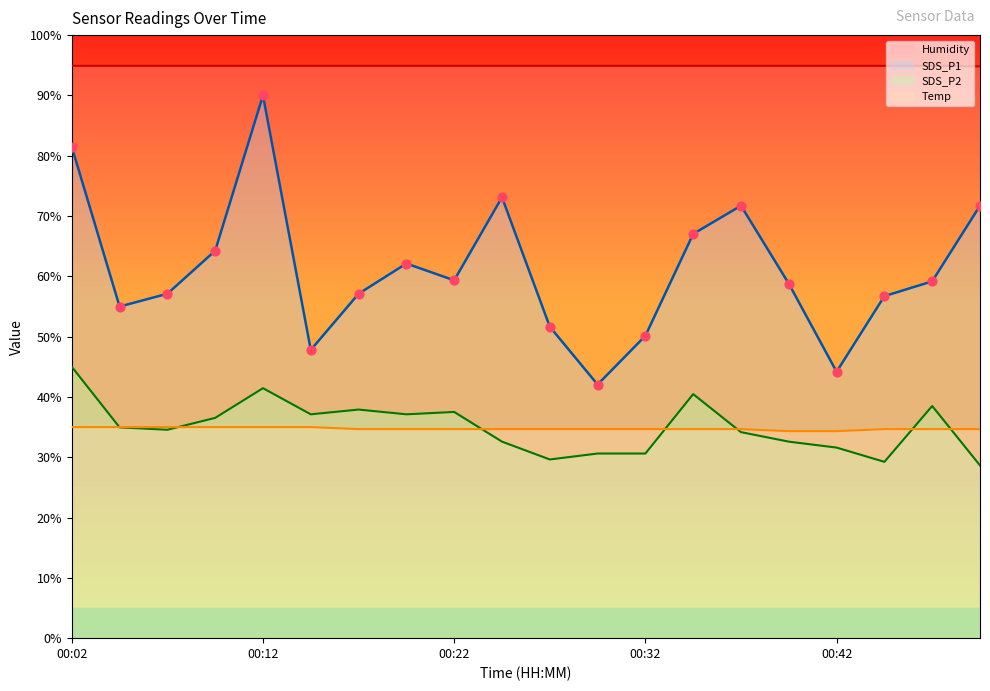

Is the value of SDS_P1 at 00:02 greater than the value of Humidity at 00:19?

No